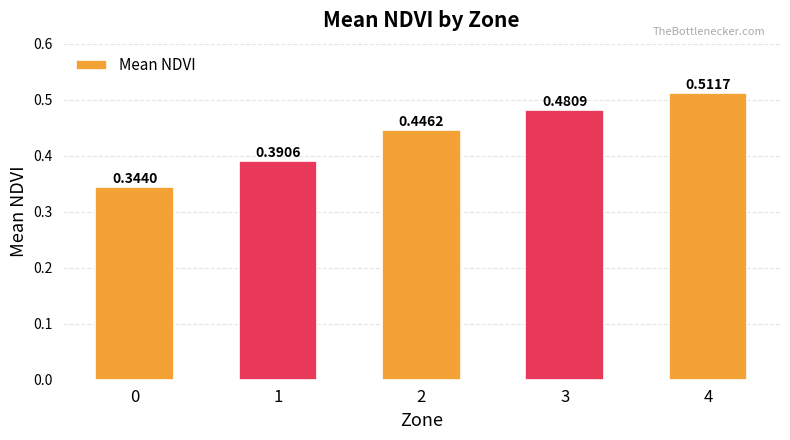

Rank the categories by value from highest to lowest.

4, 3, 2, 1, 0